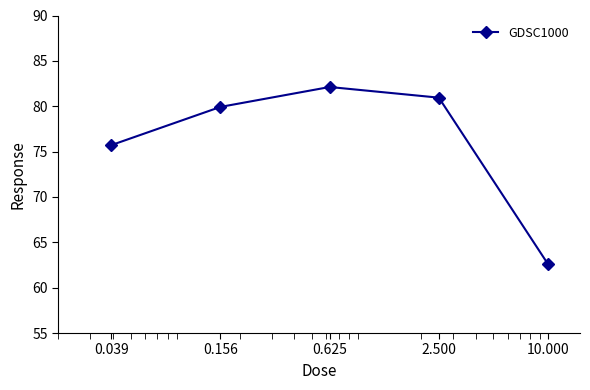

What is the difference between the second highest and minimum values?

18.4